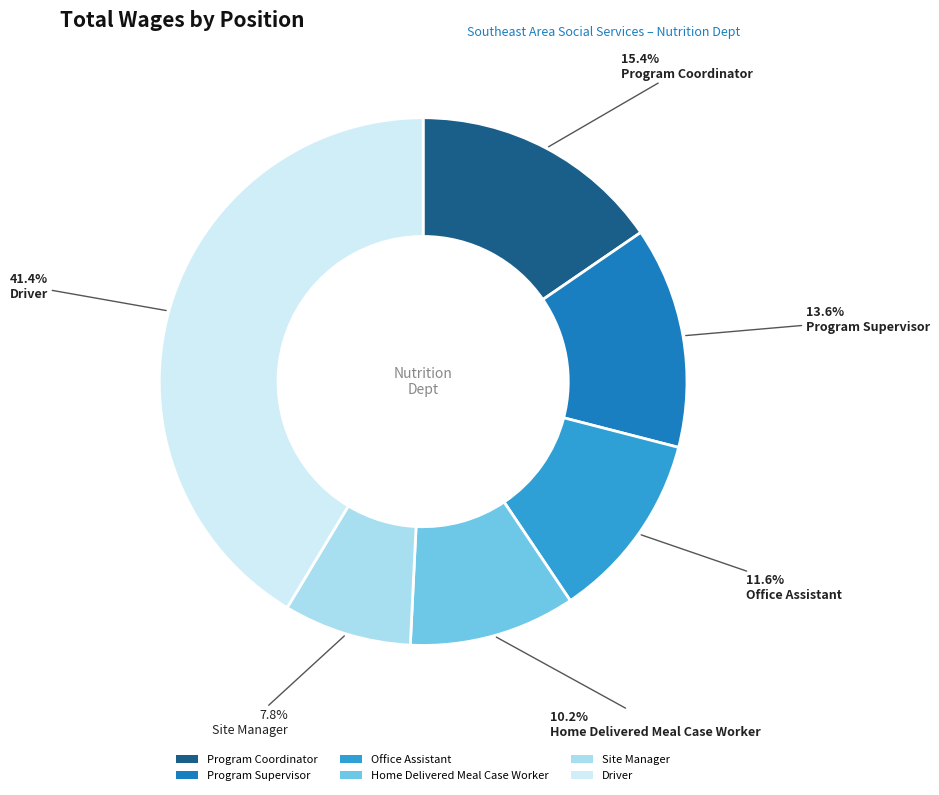

How many segments does this pie chart have?

6